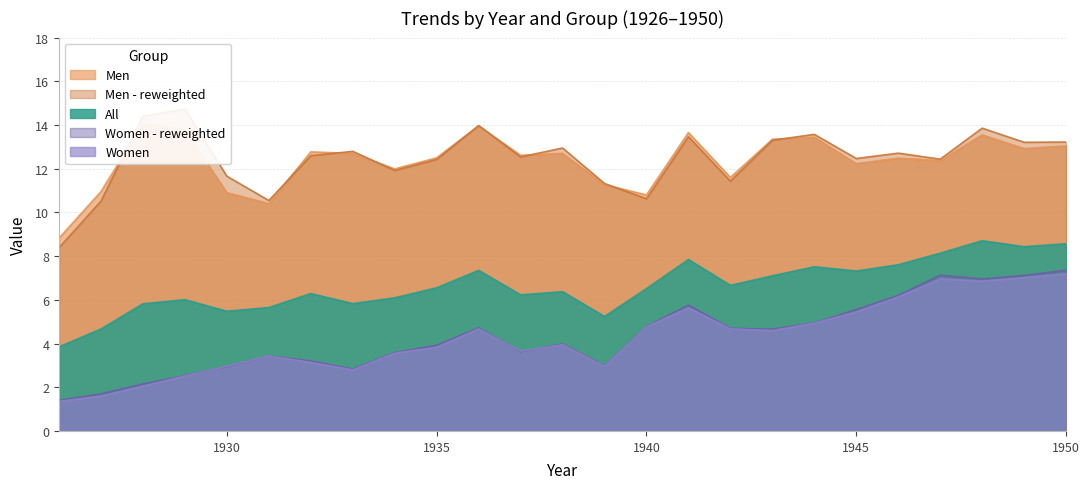

In Men - reweighted, how many points are lower than both neighbors (excluding endpoints)?

8